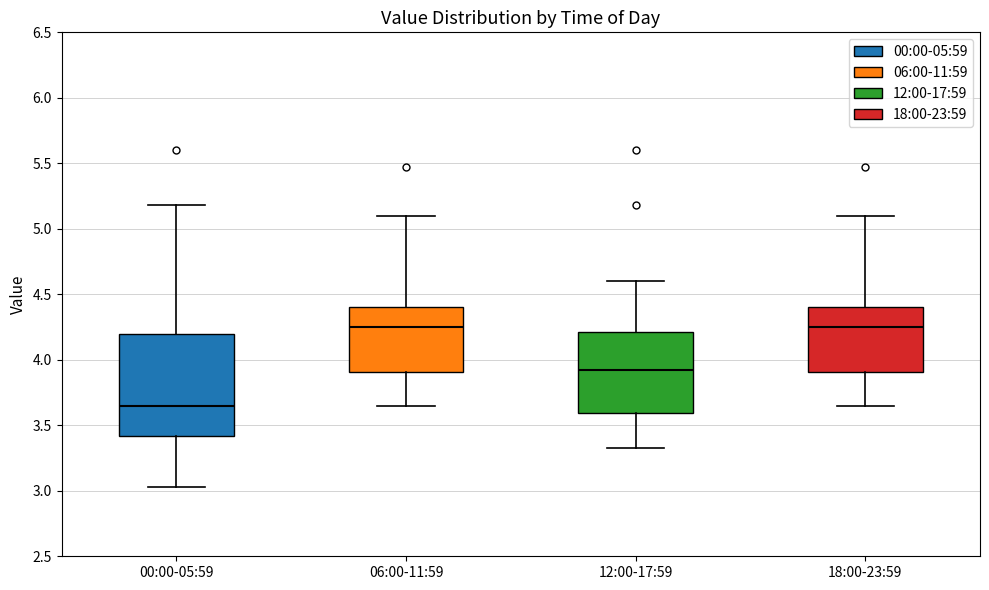

Reading left to right, transcribe this box plot: for each box, give where its median line is, the range the box spans, and where its two whiskers end, as read against the y-axis. The values are not printed on the chart, so give them approximately, as read against the axis.

00:00-05:59: median 3.65, box 3.40 to 4.20, whiskers 3.05 to 5.20
06:00-11:59: median 4.25, box 3.90 to 4.40, whiskers 3.65 to 5.10
12:00-17:59: median 3.95, box 3.60 to 4.20, whiskers 3.35 to 4.60
18:00-23:59: median 4.25, box 3.90 to 4.40, whiskers 3.65 to 5.10